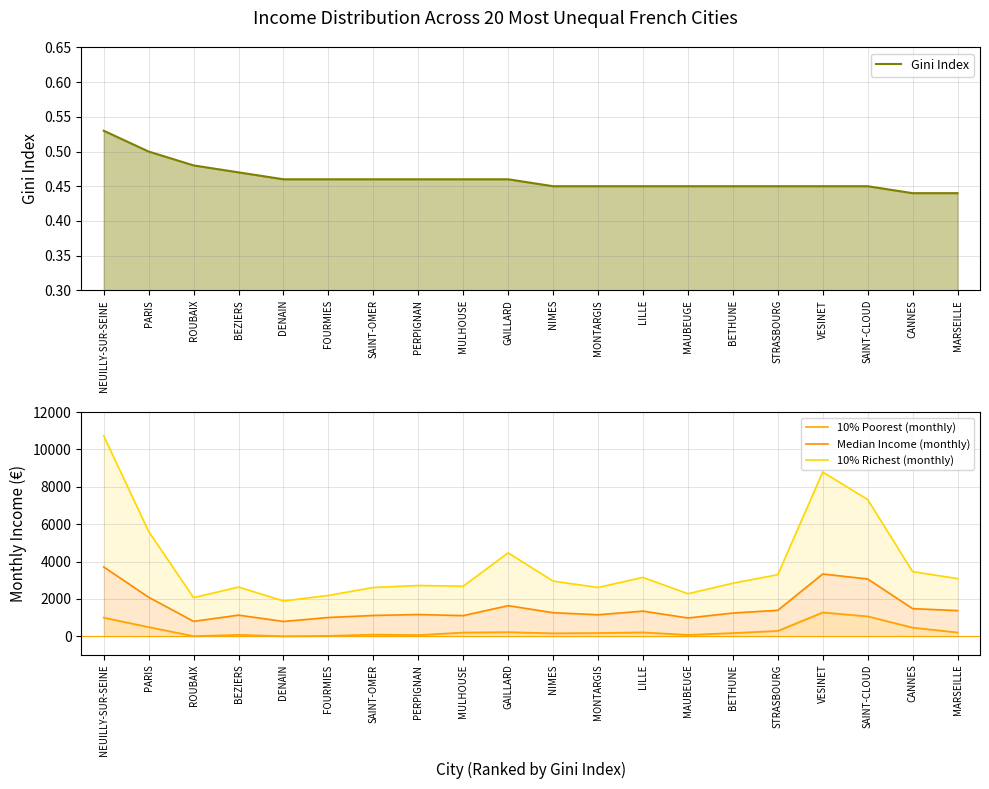

What position from the right is STRASBOURG?

5